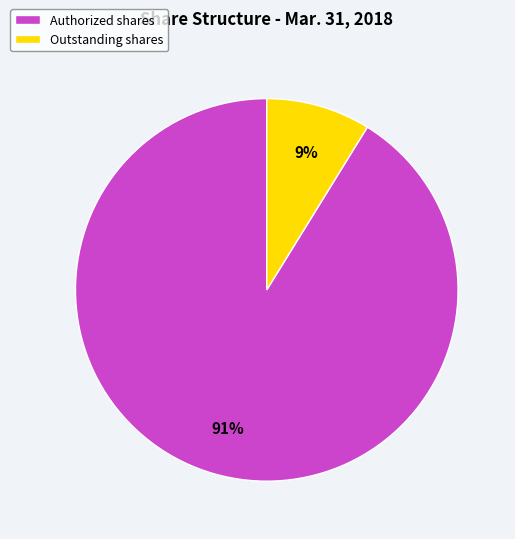

Does Outstanding shares account for over 50% of the chart?

No